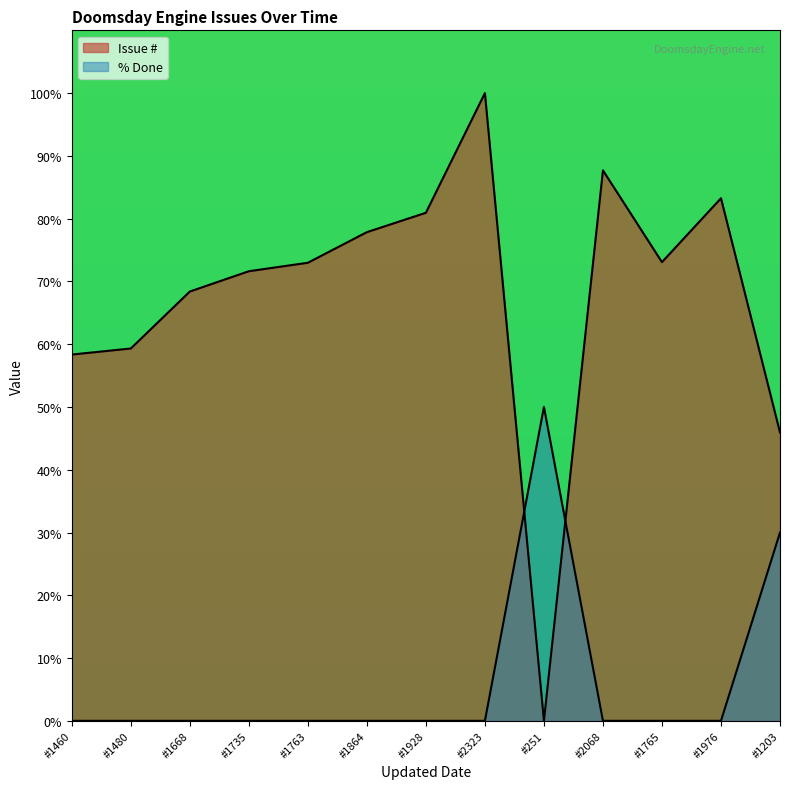

How many intersections are there between Issue # and % Done?

2